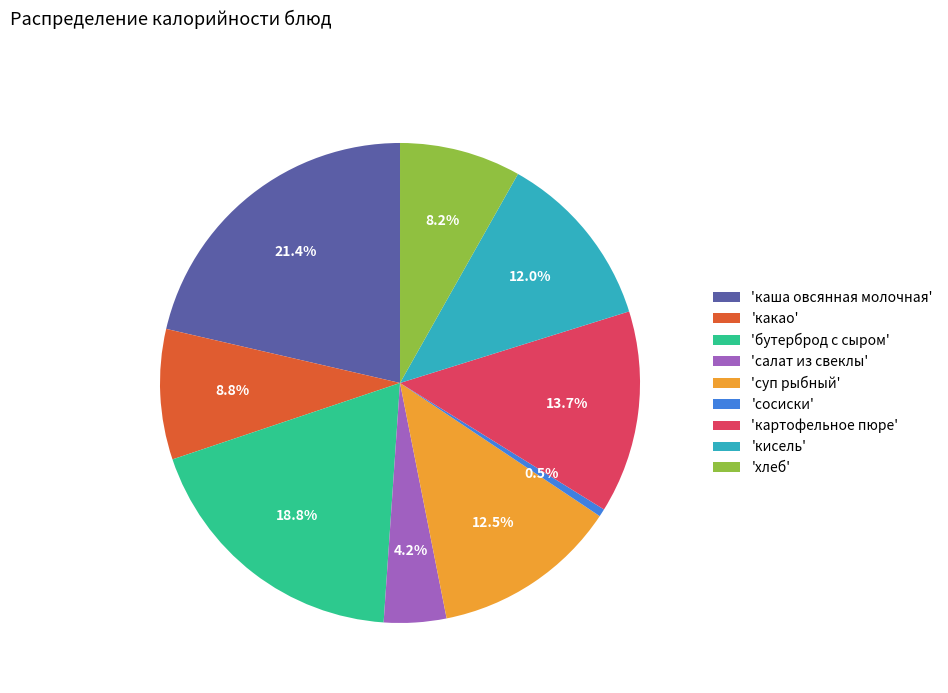

To the nearest percent, what is the difference between the largest and smallest slice percentages?

21%